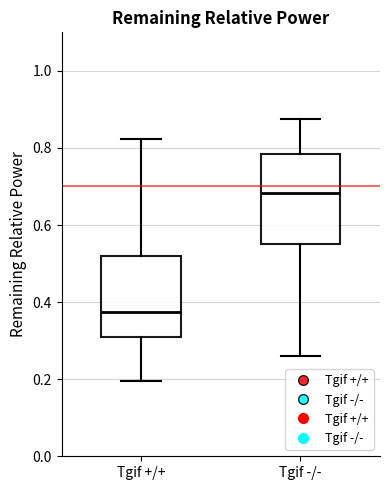

Which box is the tallest, from its lower edge to its upper edge?

Tgif -/-